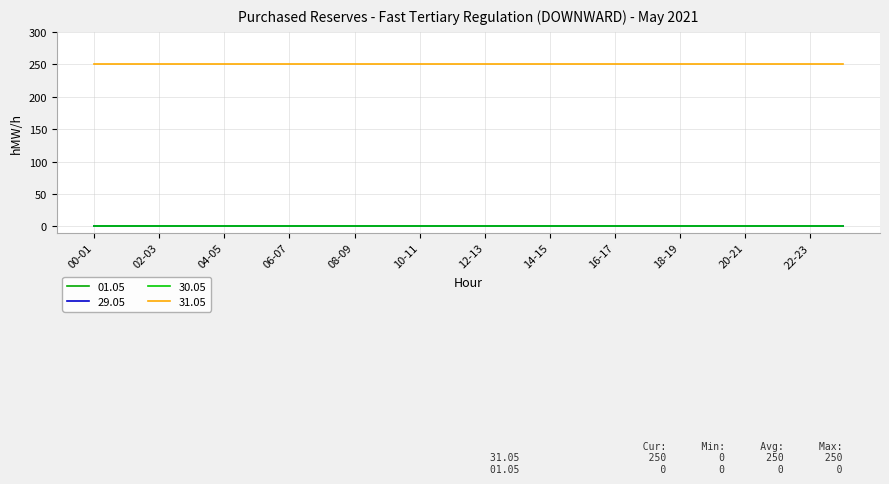

Does the chart display data point markers on the line(s)?

No